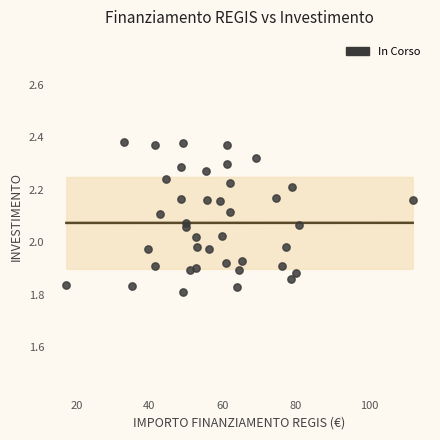

What is the range of X values (max minus min)?

94.7